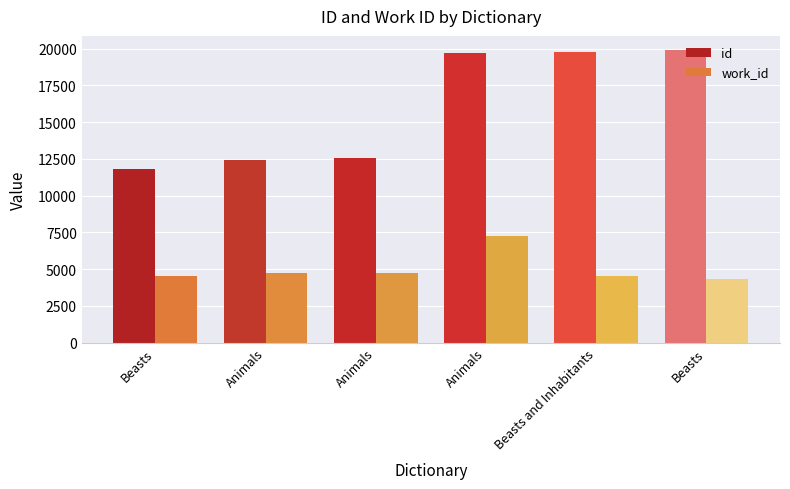

True or false: id has a value of 11824 at Beasts.

True